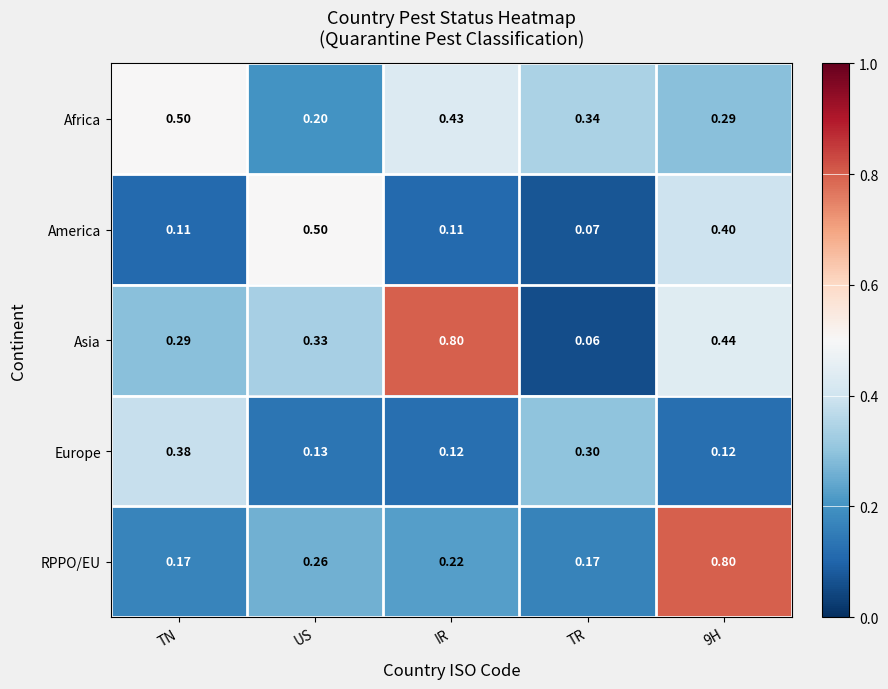

Which category has the lowest value across all series?

TR